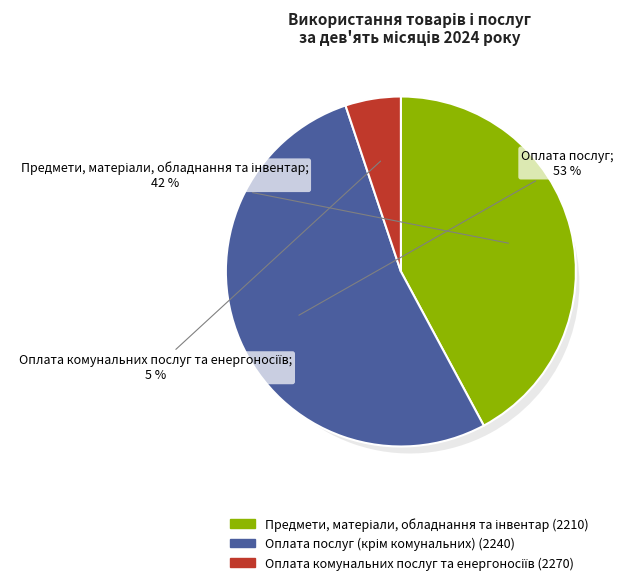

To the nearest percent, what portion does Оплата комунальних послуг та енергоносіїв (2270) represent?

5%